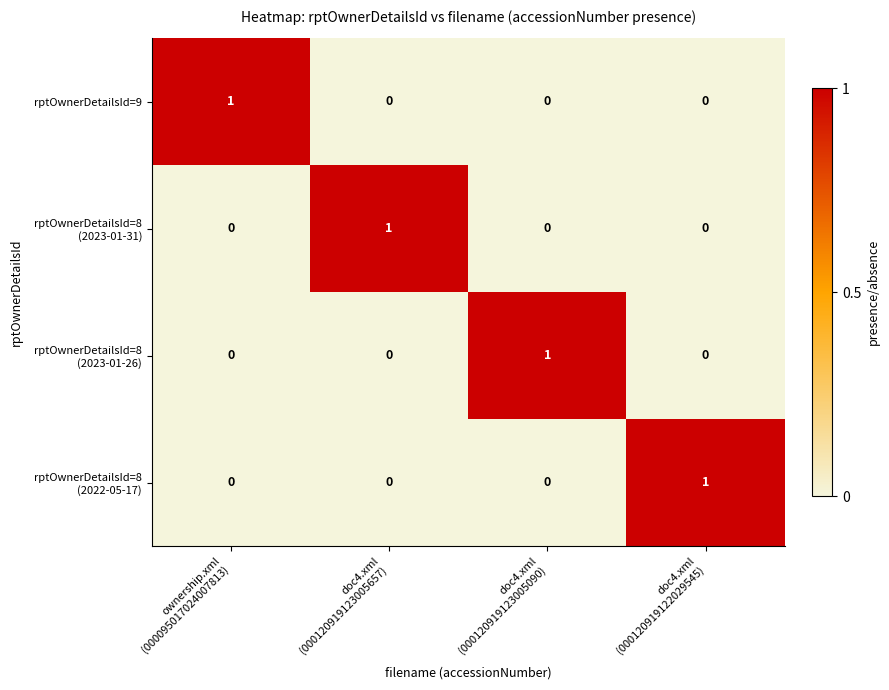

How many rptOwnerDetailsId=9 values are between 0 and 1?

4